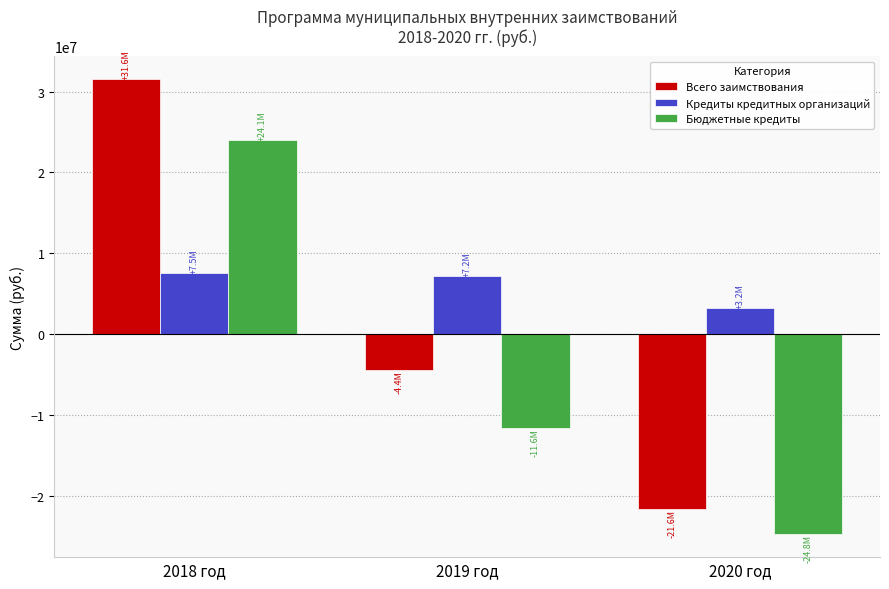

How many bars are there in total?

9